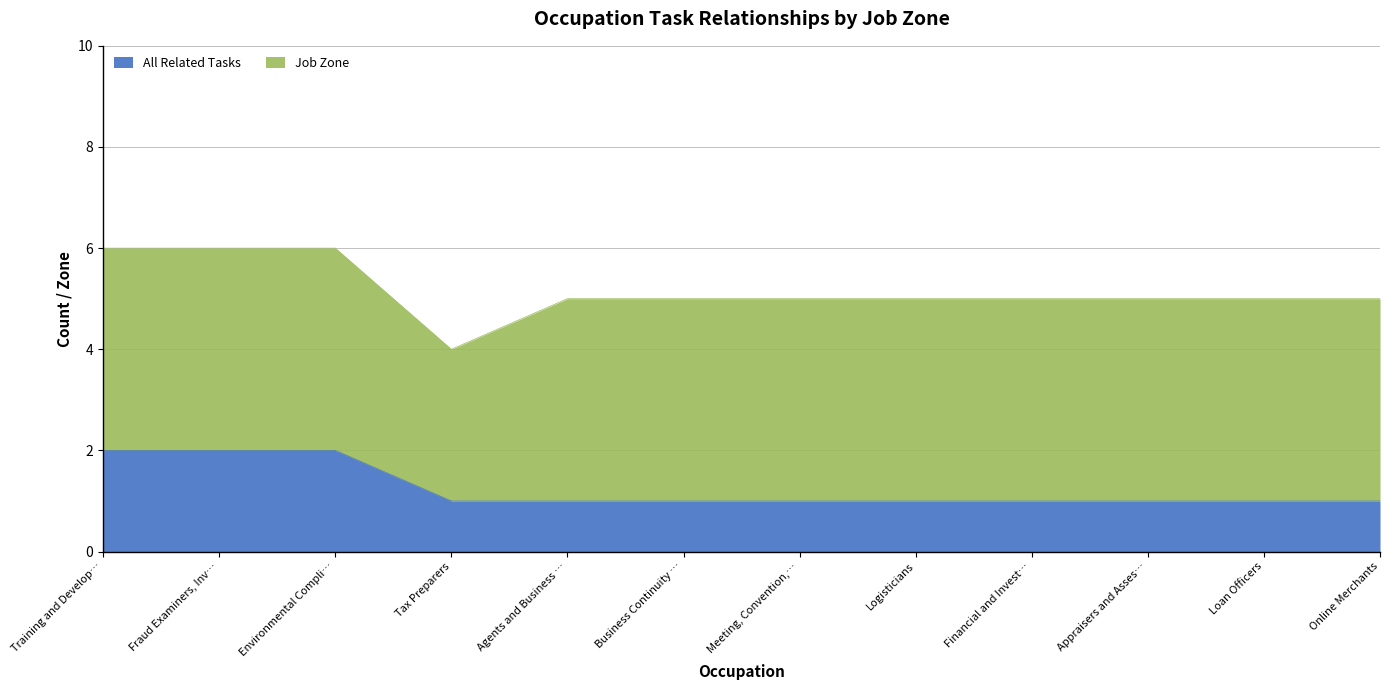

The value of All Related Tasks at Appraisers and Asses… is 0. True or false?

False